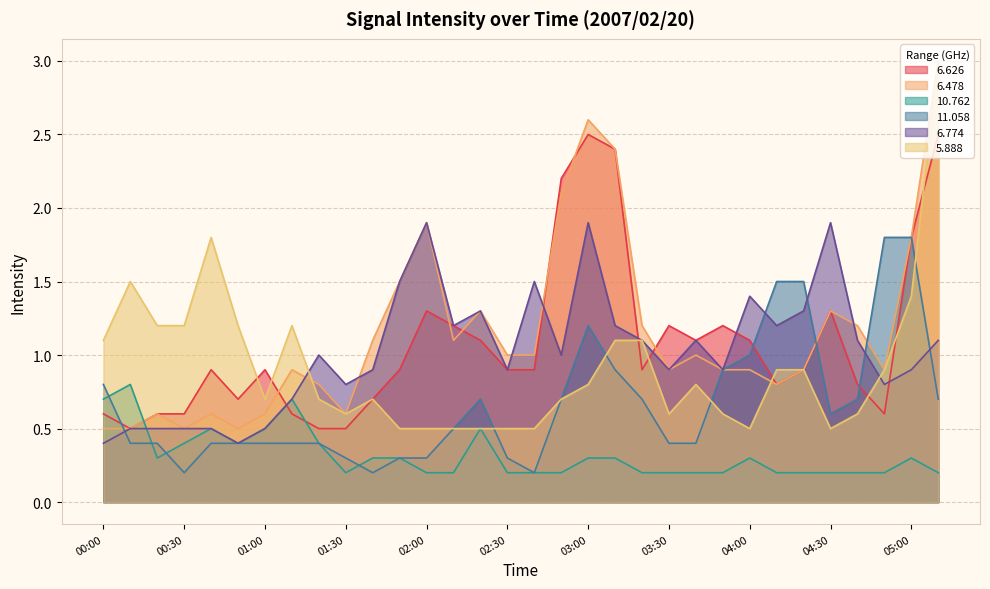

Rank the series by their maximum value, from lowest to highest.

 10.762,  11.058,   6.774,   6.626,   6.478,   5.888